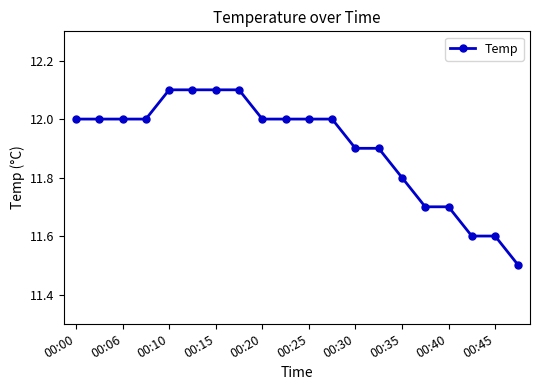

Reading left to right, what are all the values shown in this chart?

12.0	12.0	12.0	12.0	12.1	12.1	12.1	12.1	12.0	12.0	12.0	12.0	11.9	11.9	11.8	11.7	11.7	11.6	11.6	11.5